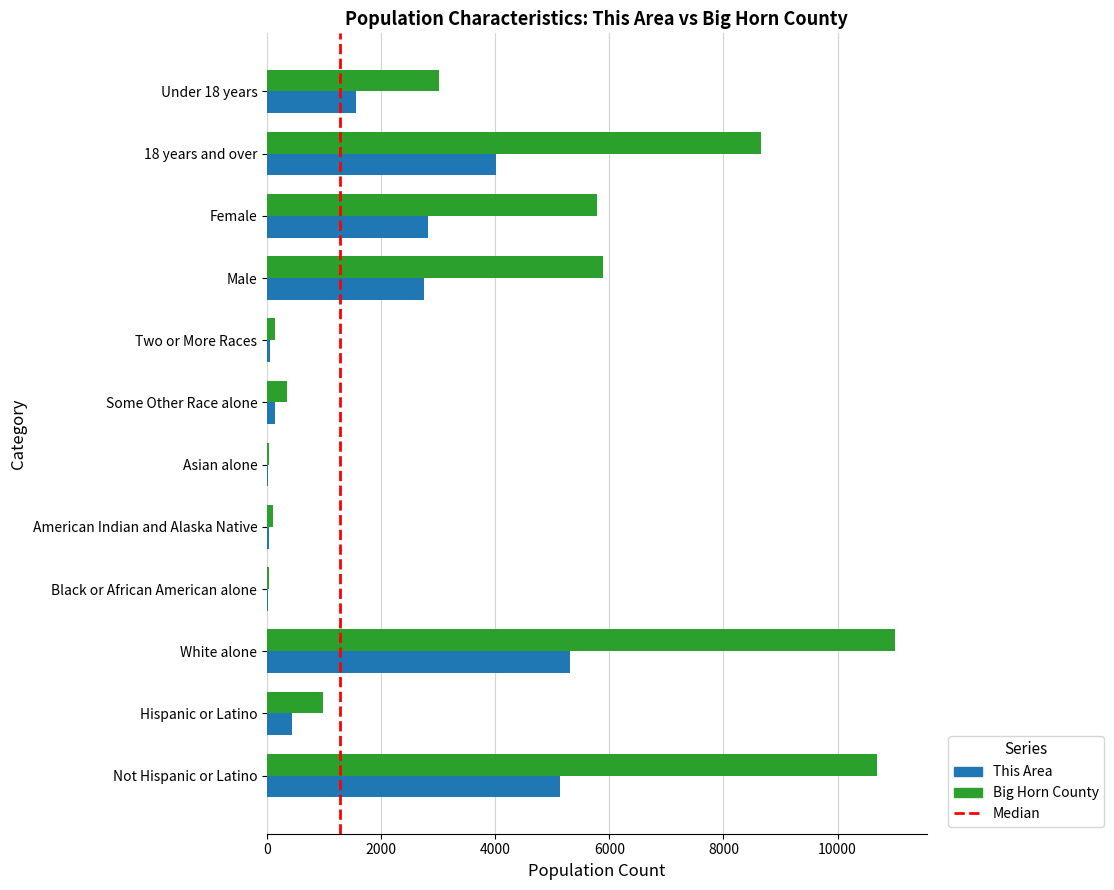

Between Not Hispanic or Latino and 18 years and over, which series saw the biggest shift?

Big Horn County